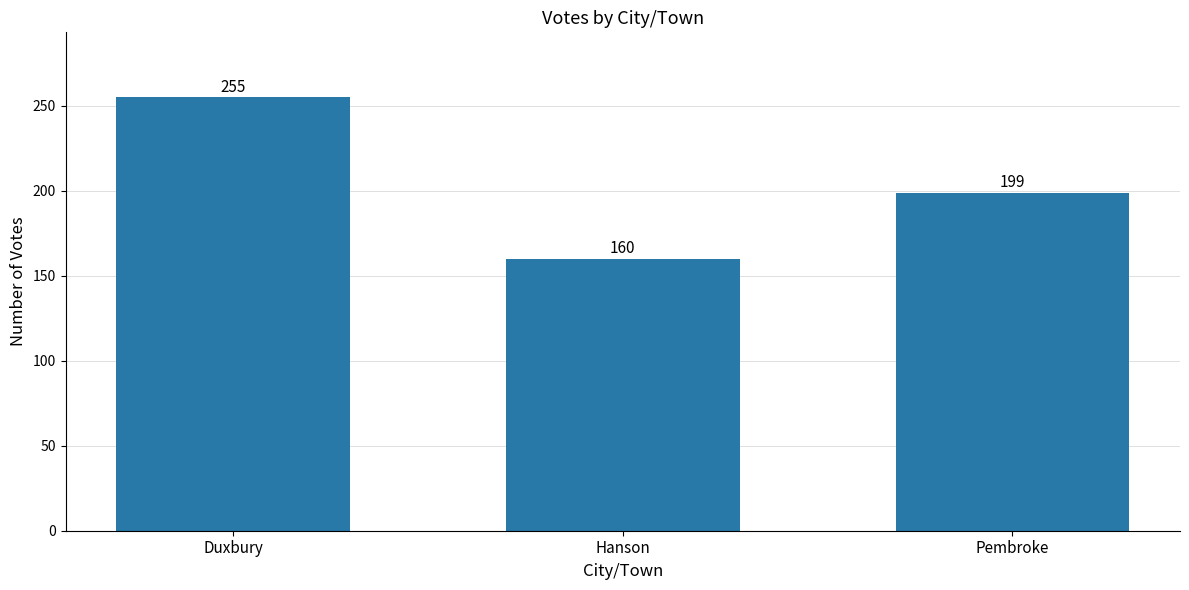

What position from the left is Duxbury?

1